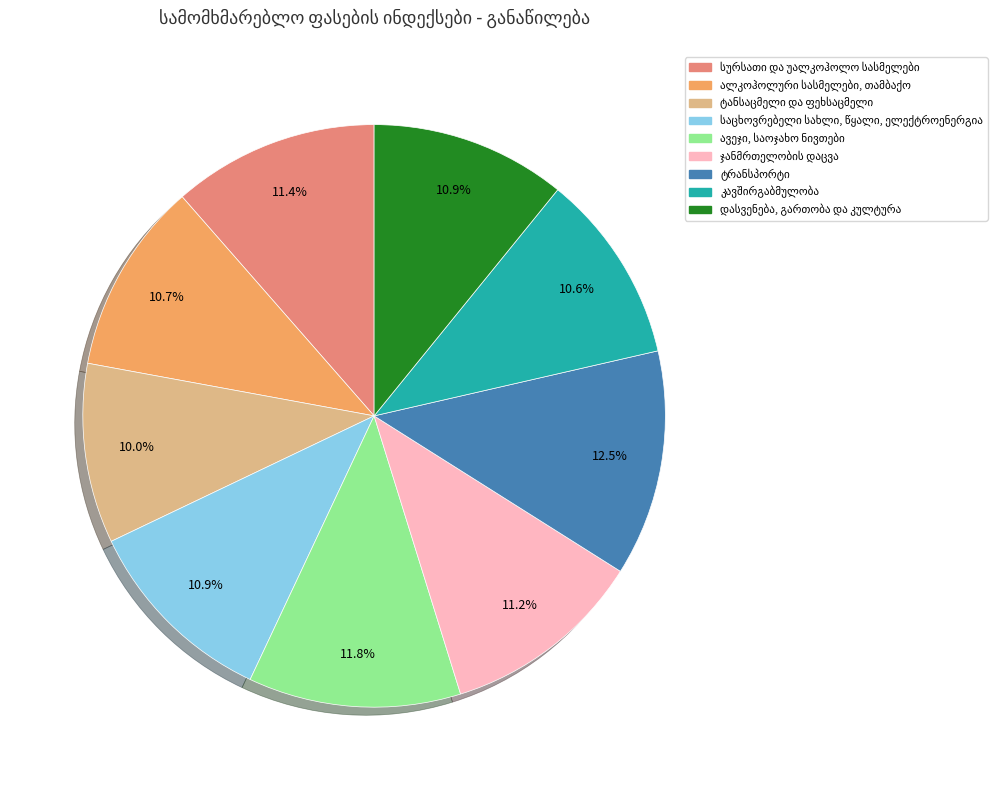

Is there a majority slice in this chart?

No